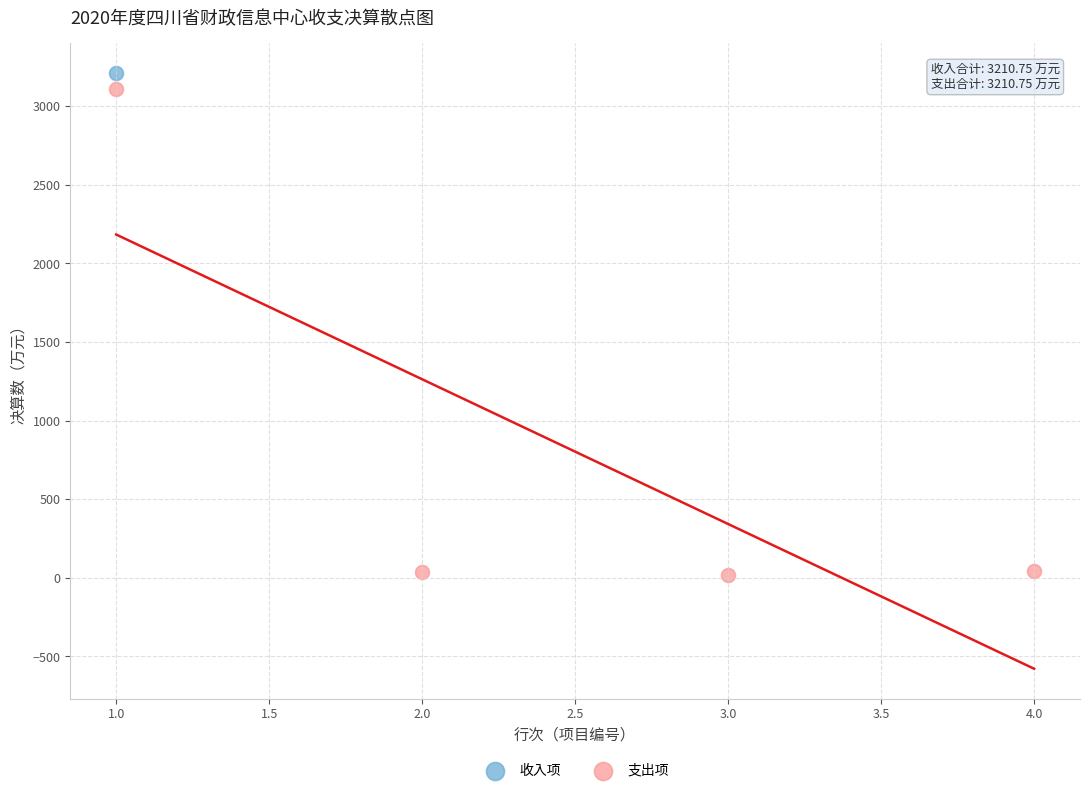

What are all the series names shown in the legend?

收入项, 支出项